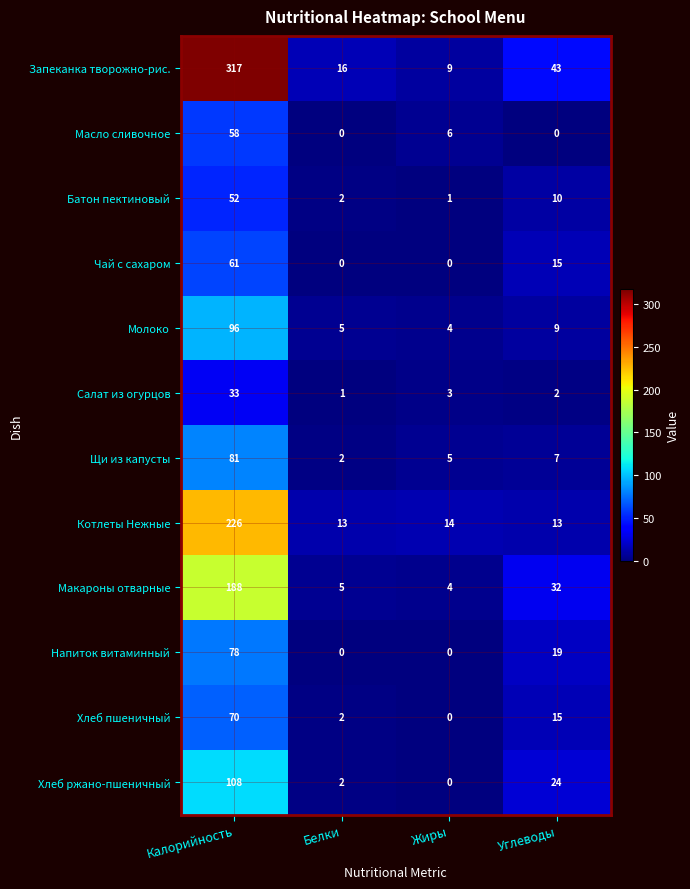

Rank the series at Калорийность from lowest to highest value.

Салат из огурцов, Батон пектиновый, Масло сливочное, Чай с сахаром, Хлеб пшеничный, Напиток витаминный, Щи из капусты, Молоко, Хлеб ржано-пшеничный, Макароны отварные, Котлеты Нежные, Запеканка творожно-рис.